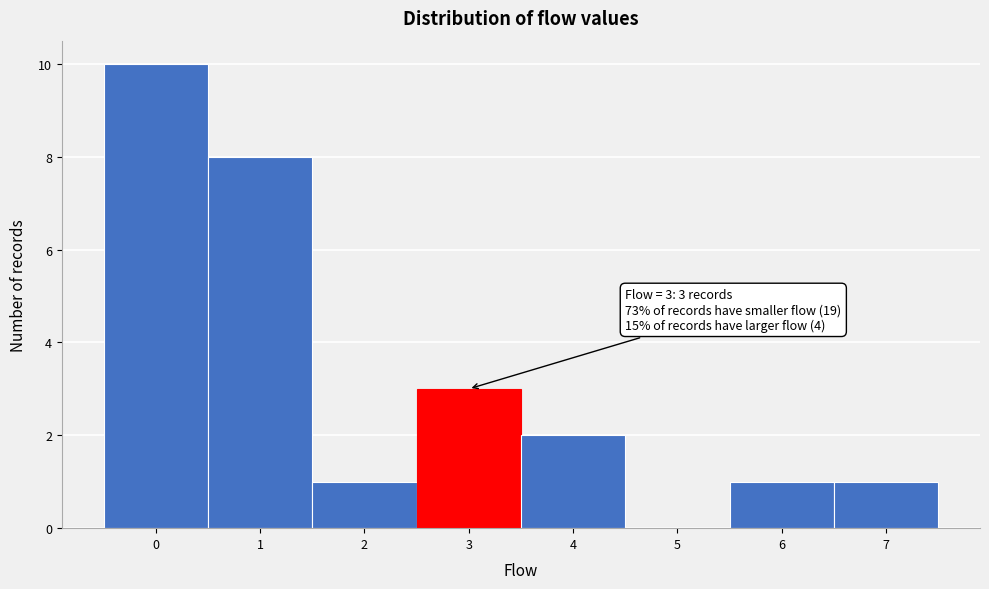

Which range on the x-axis has the tallest bar?

-0.5 to 0.5